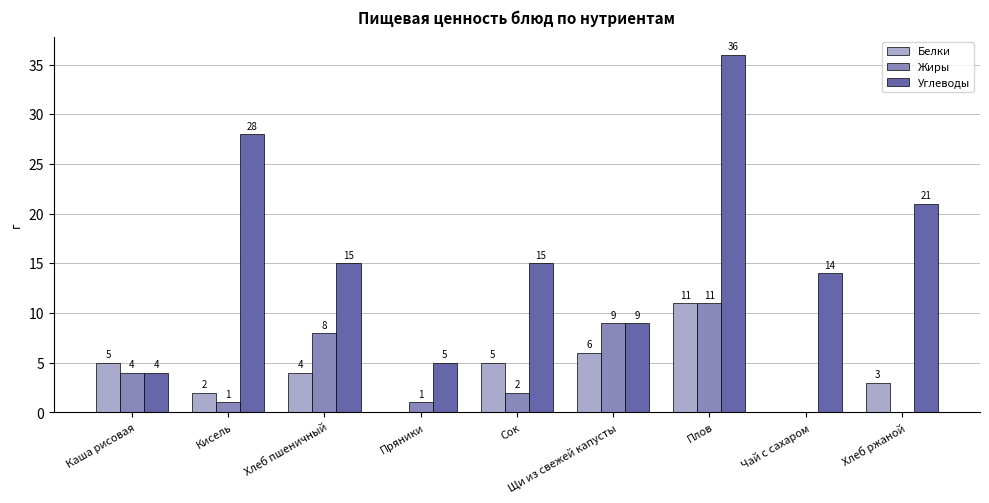

Which series changed the most between Каша рисовая and Пряники?

Белки